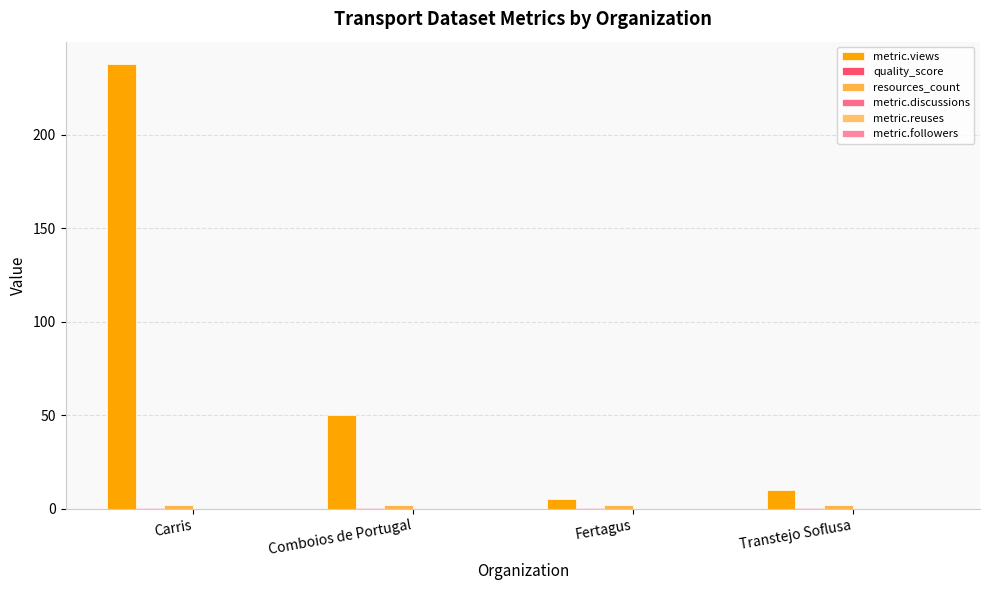

What is the difference between the highest and lowest values at Transtejo Soflusa?

10.0